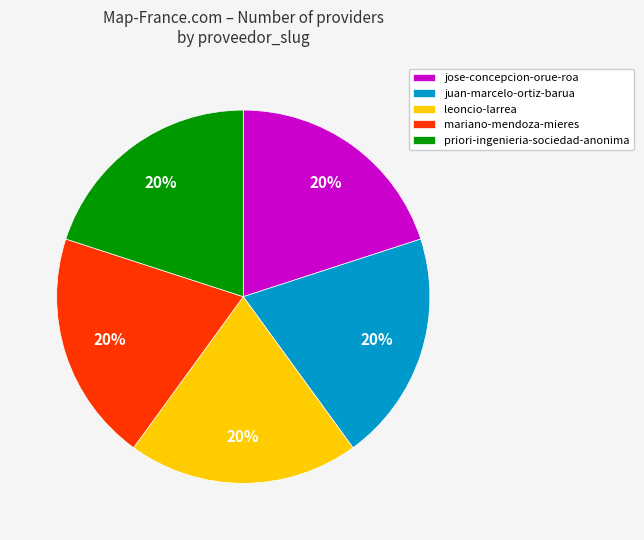

What is the ratio of the value at jose-concepcion-orue-roa to the value at priori-ingenieria-sociedad-anonima?

1.0